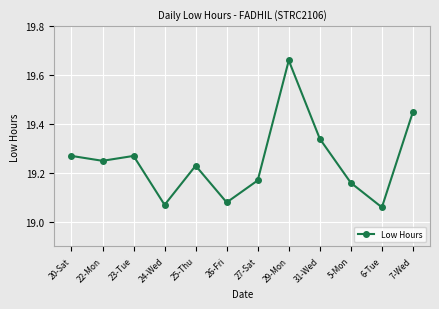

What is the difference between the maximum and minimum values?

0.6